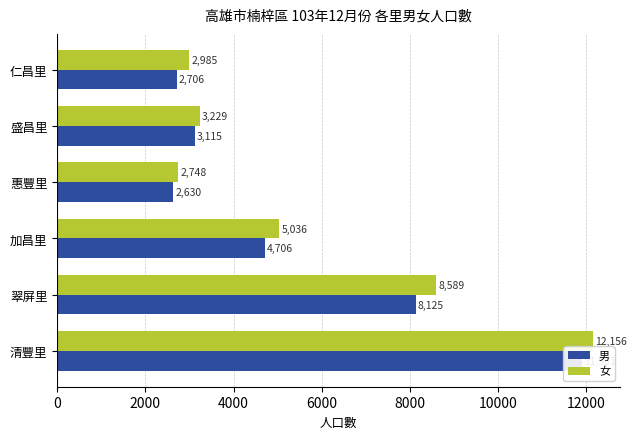

How many bars are there in total?

12